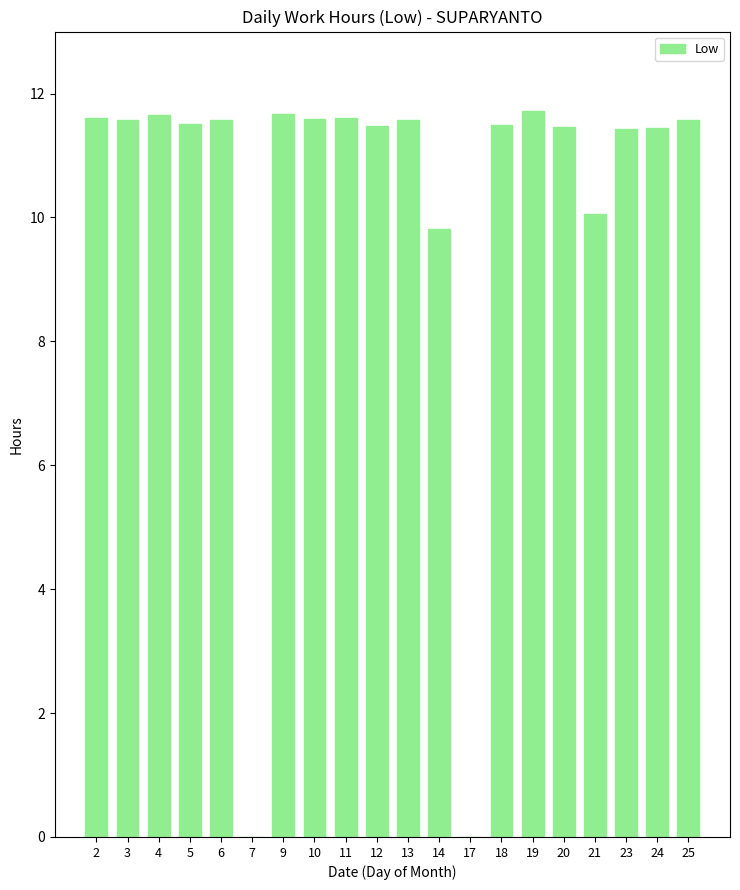

What is the ratio of the value at 2 to the value at 10?

1.0